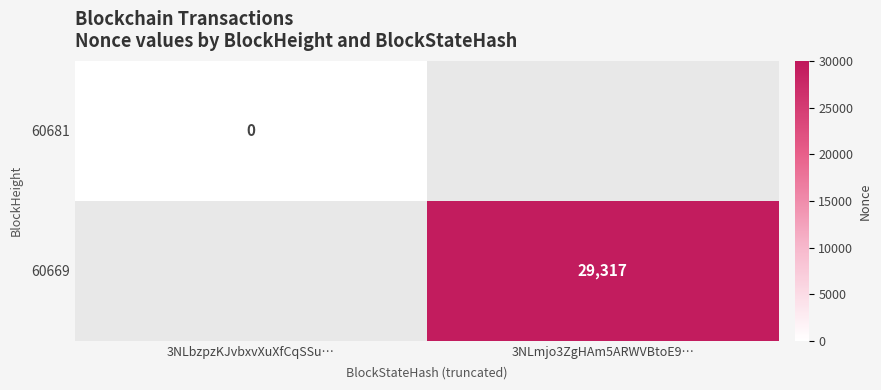

The value of 60669 at 3NLmjo3ZgHAm5ARWVBtoE9… is 7872. True or false?

False